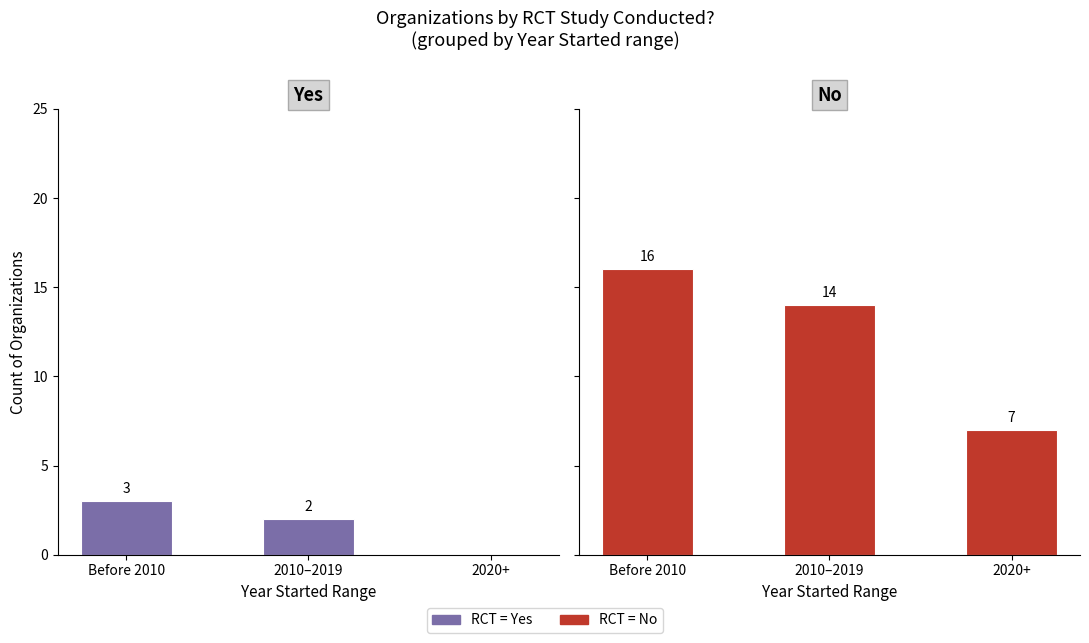

Rank the categories by RCT = No value from highest to lowest.

Before 2010, 2010–2019, 2020+